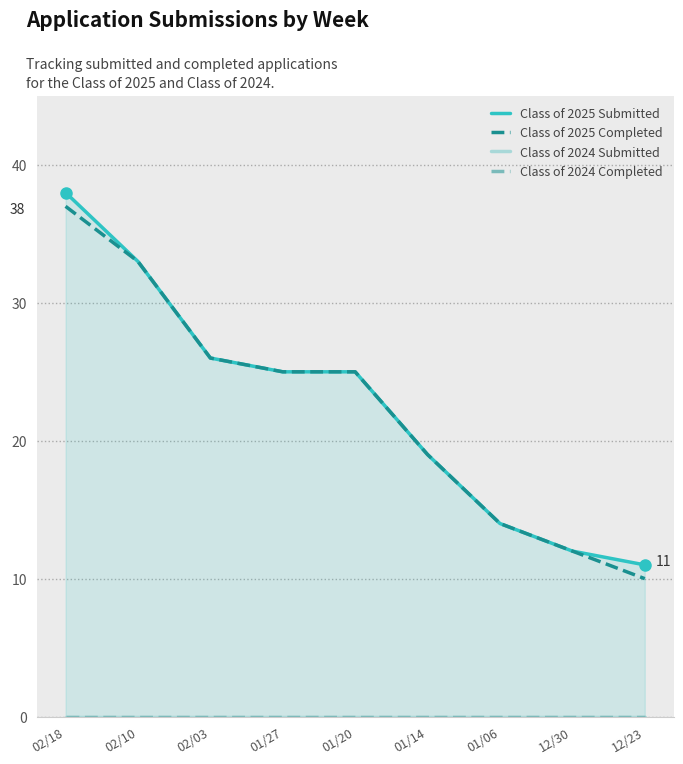

Reading left to right, what are all the values shown in this chart?

Class of 2025 Submitted: 38	33	26	25	25	19	14	12	11
Class of 2025 Completed: 37	33	26	25	25	19	14	12	10
Class of 2024 Submitted: 0	0	0	0	0	0	0	0	0
Class of 2024 Completed: 0	0	0	0	0	0	0	0	0